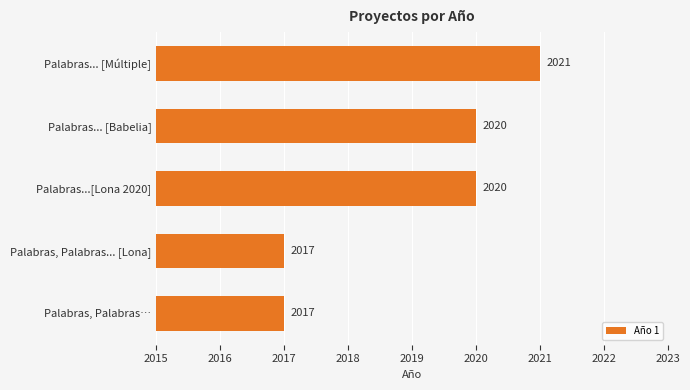

What is the maximum value shown in the chart?

2021